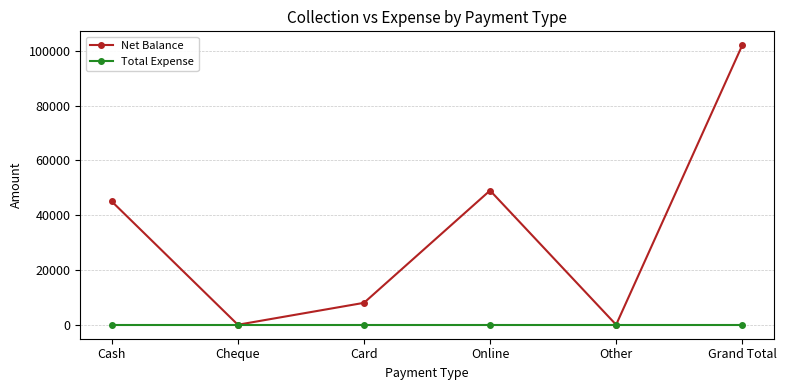

Reading left to right, transcribe all the data shown in this chart.

Net Balance: 45000	0	8000	49000	0	102000
Total Expense: 0	0	0	0	0	0